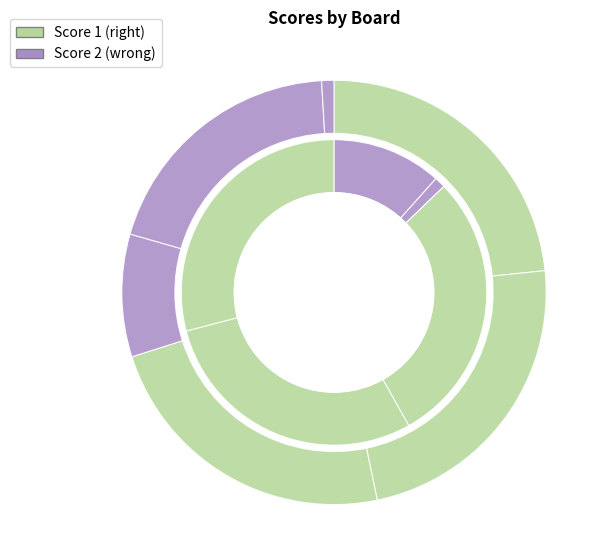

To the nearest percent, what percentage of the pie is Board 3?

23%